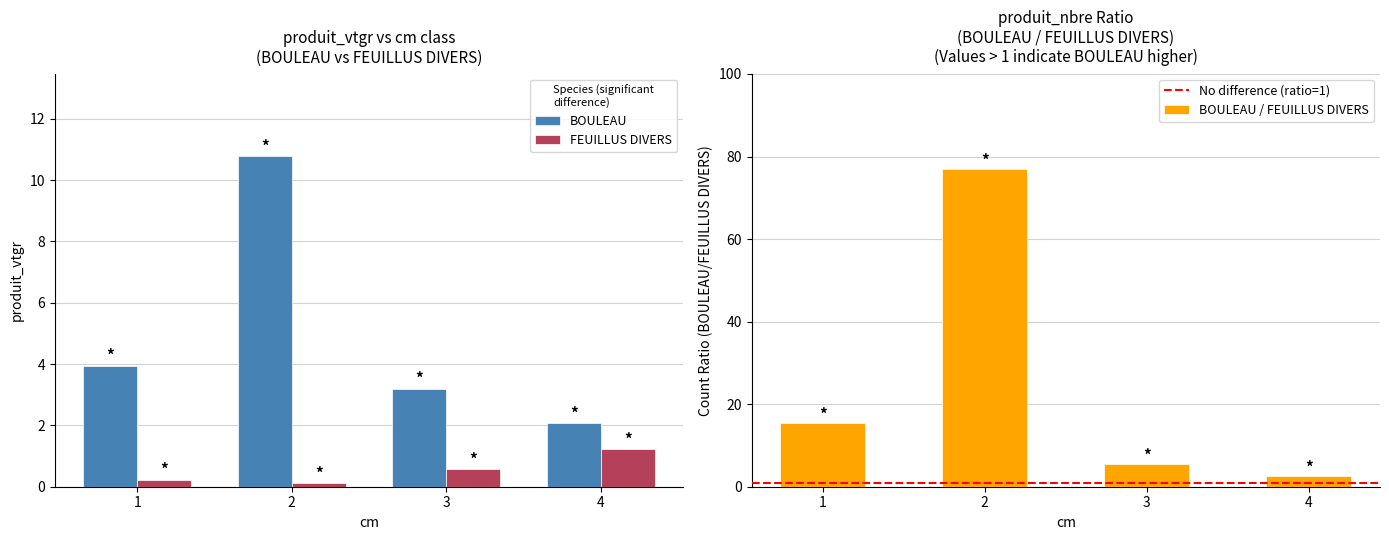

How many data points does each series have?

4